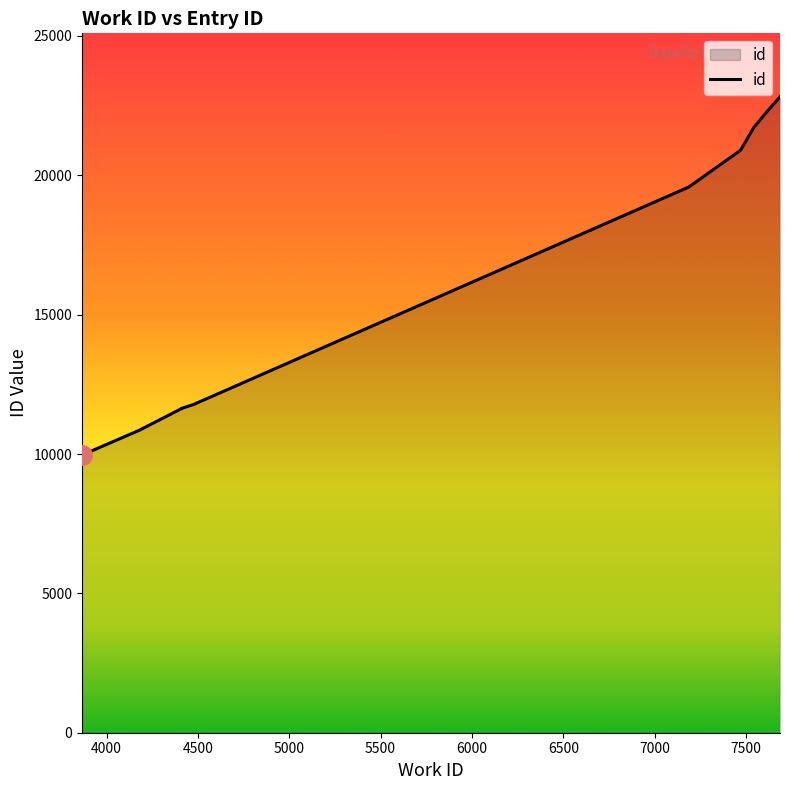

What is the sum of all values?

163208